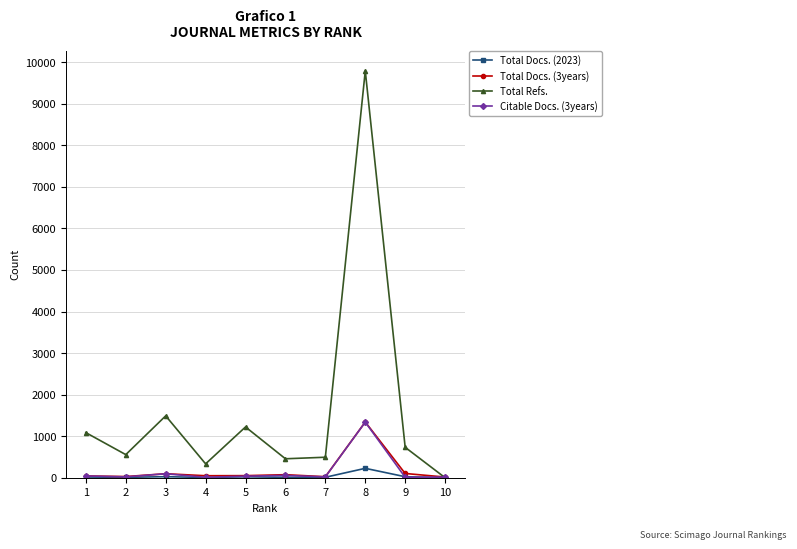

Between 5 and 8, which series saw the biggest shift?

Total Refs.